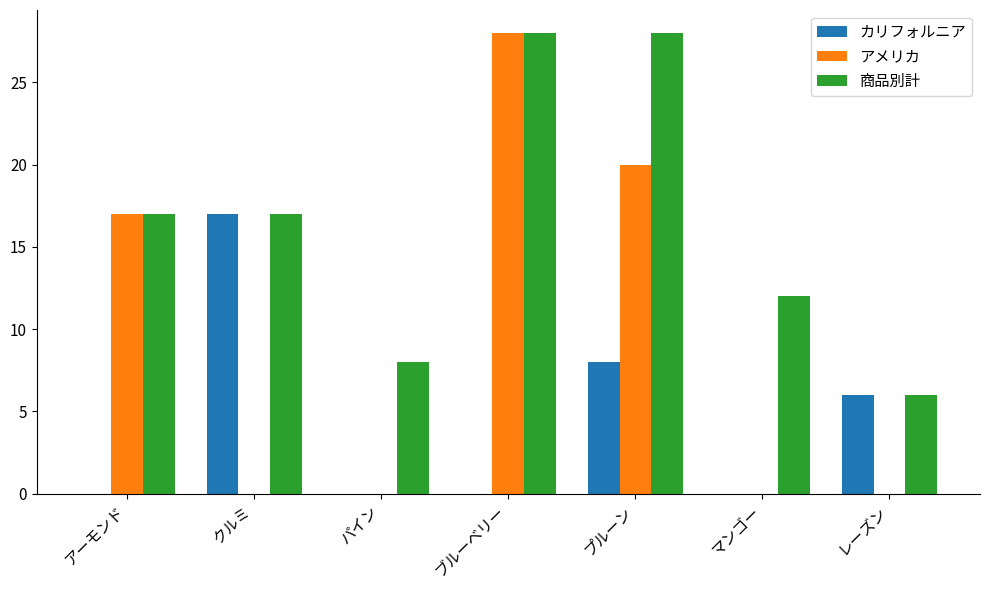

How many data points does each series have?

7